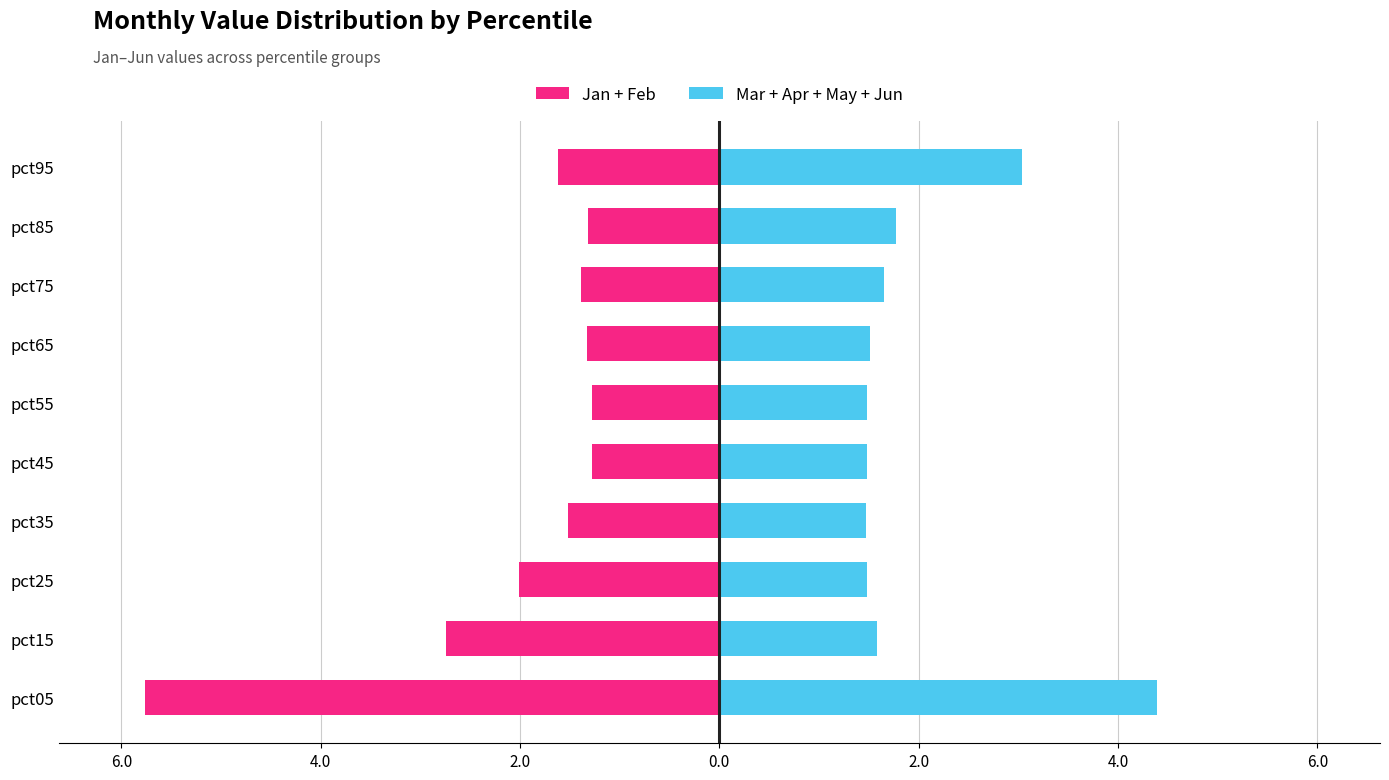

True or false: Jan + Feb has a value of -1.6 at pct95.

True